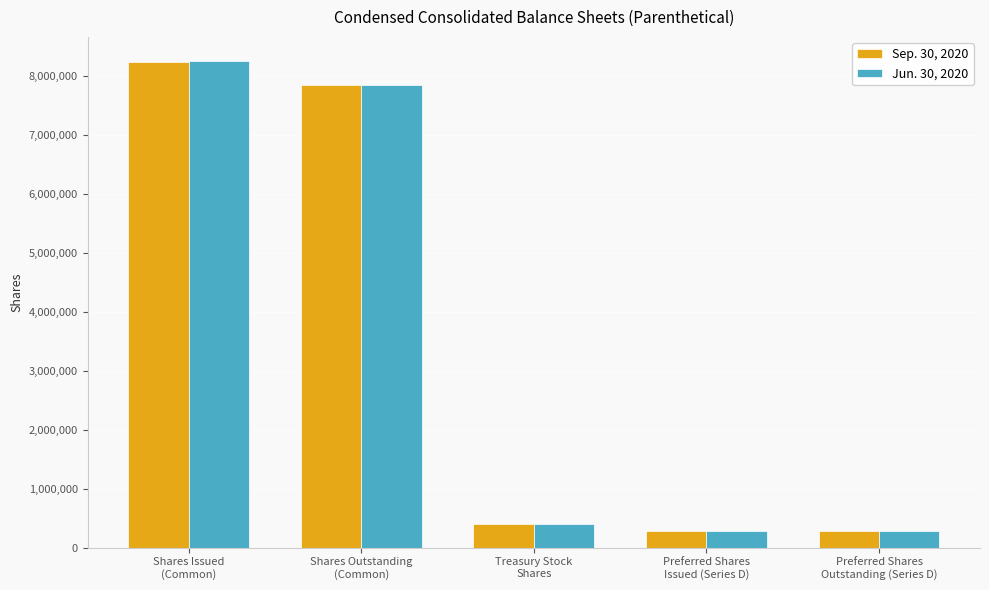

Rank the series by their average value, from lowest to highest.

Sep. 30, 2020, Jun. 30, 2020